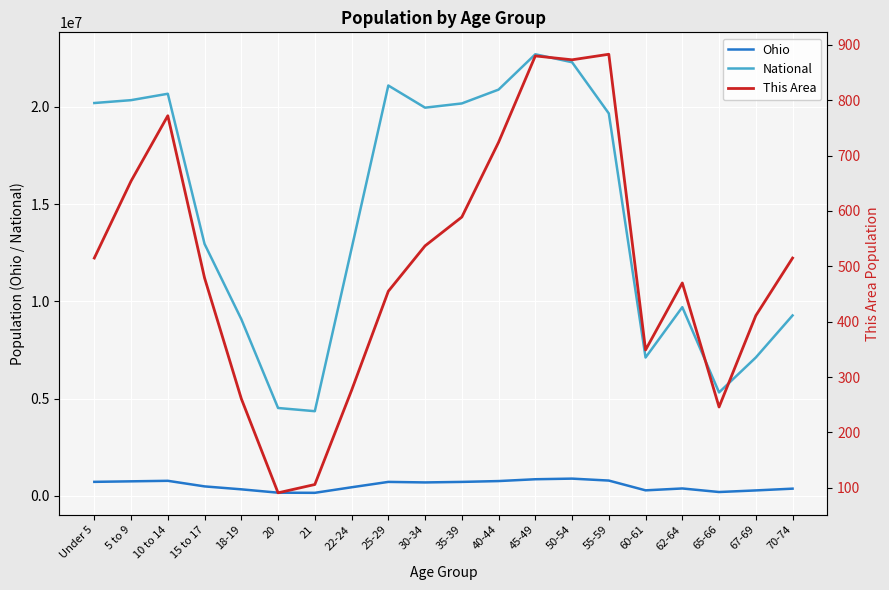

True or false: This Area and Ohio intersect in this chart.

False